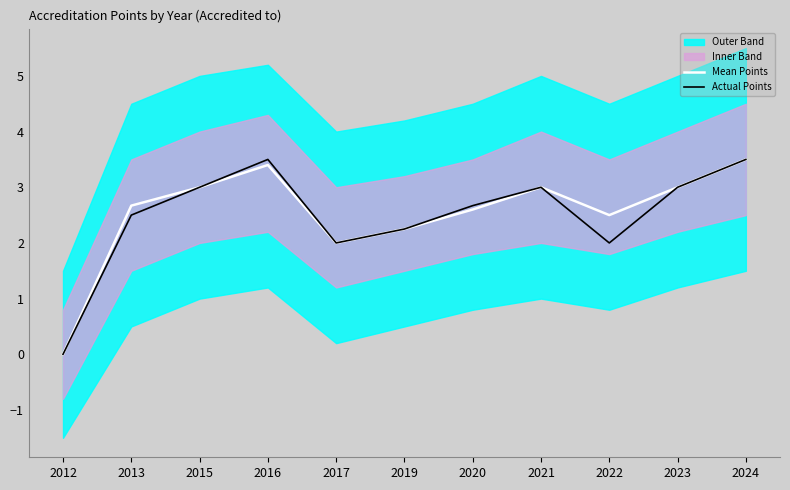

True or false: Mean Points has a value of 1.5 at 2015.

False